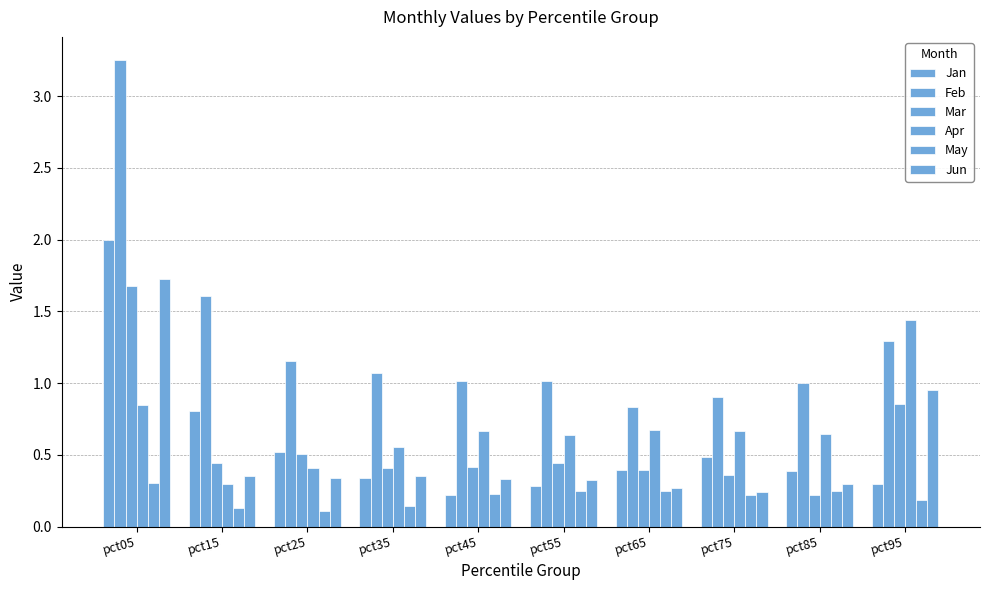

How many bars are there in total?

60